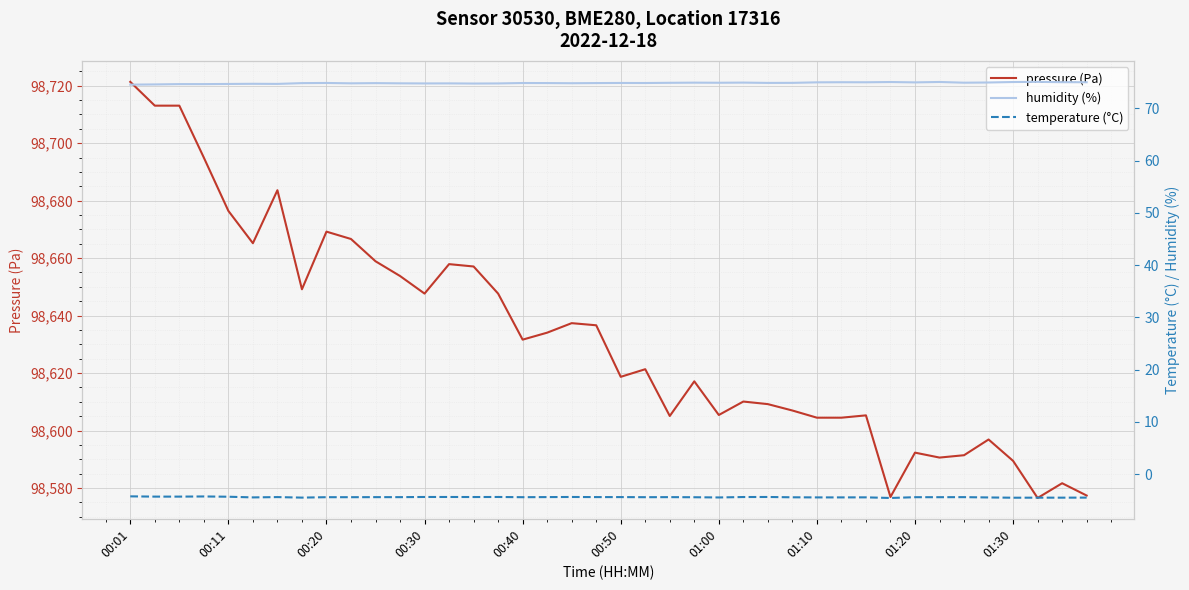

True or false: temperature (°C) has more than 1 points higher than both neighbors.

True